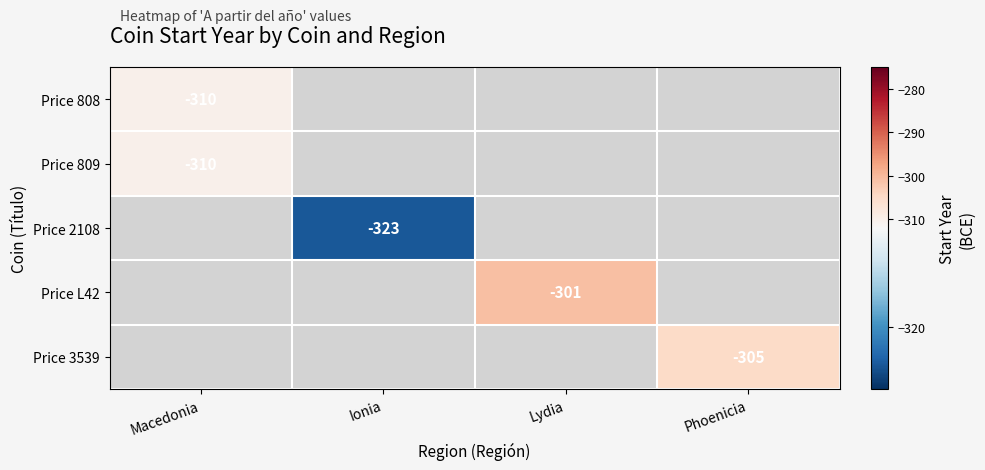

At which category does the chart reach its minimum across all series?

Ionia